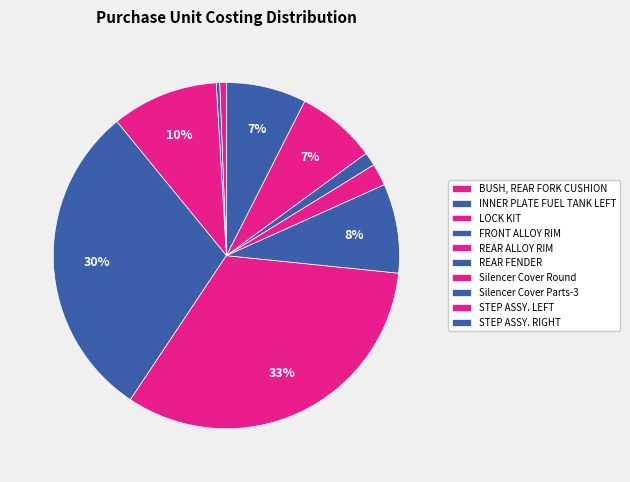

How many segments does this pie chart have?

10